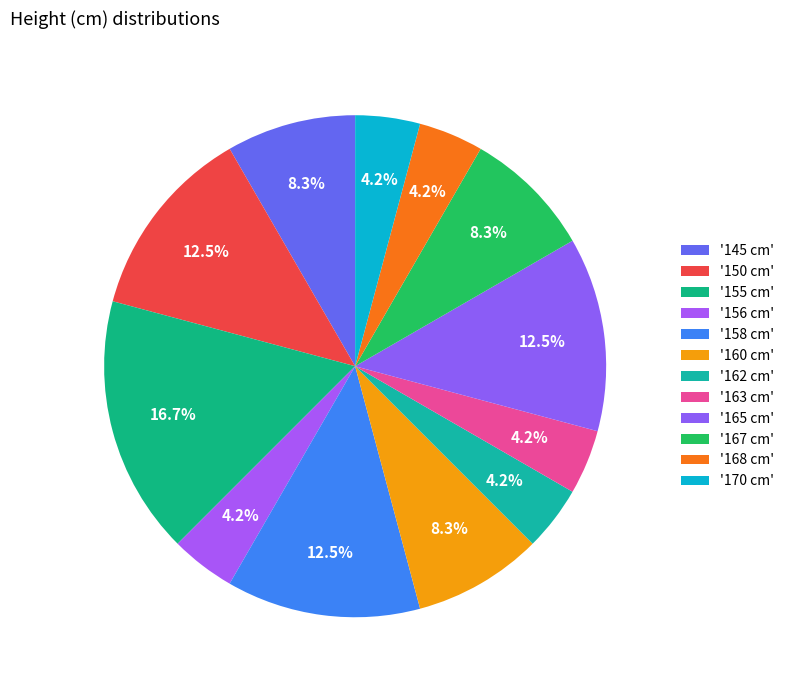

How many slices are in this pie chart?

12